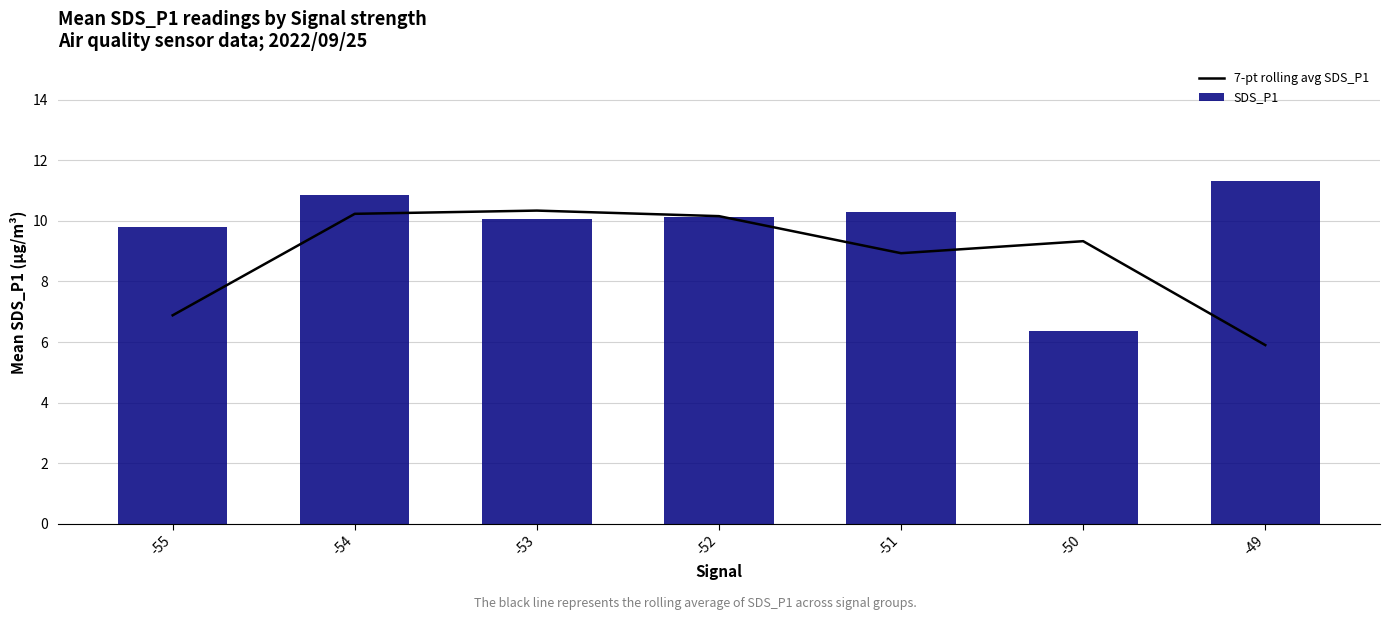

How many data points in 7-pt rolling avg SDS_P1 are above 9?

4